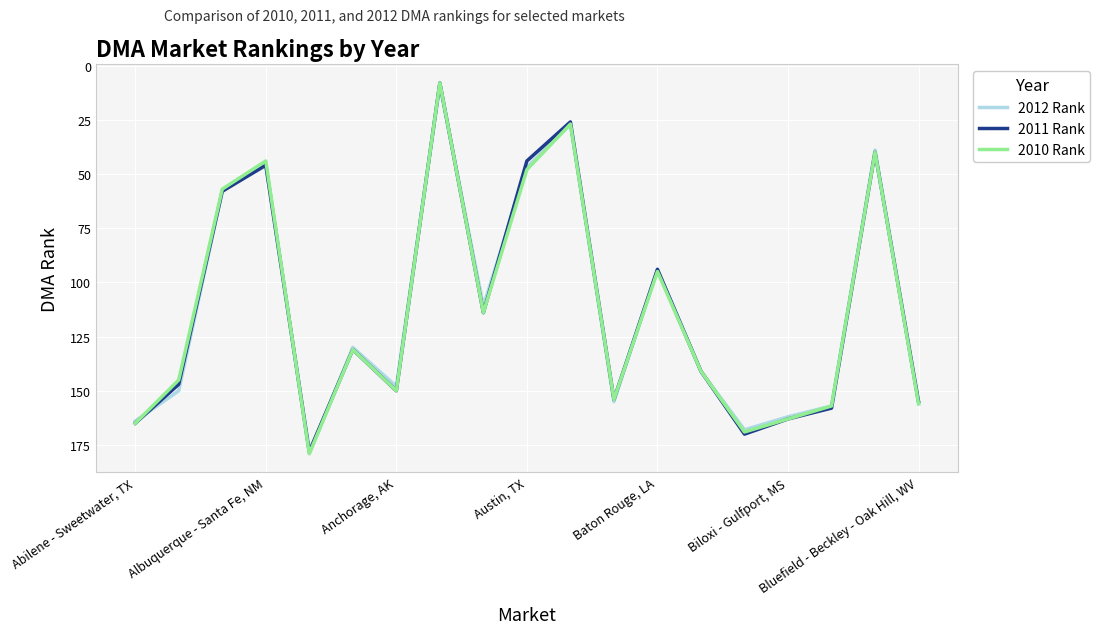

What are all the series names shown in the legend?

2012 Rank, 2011 Rank, 2010 Rank